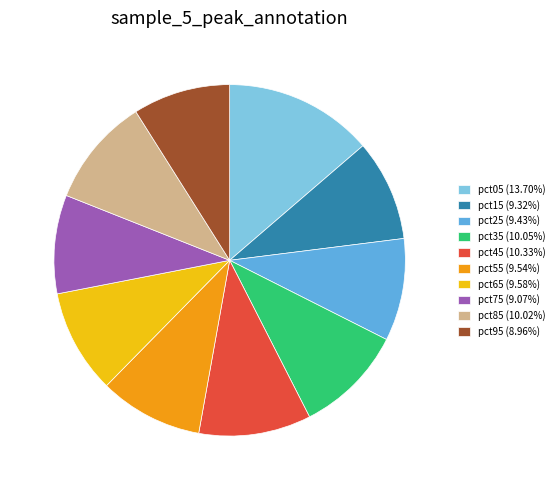

Do pct95 (8.96%) and pct65 (9.58%) together represent more than half of the pie?

No